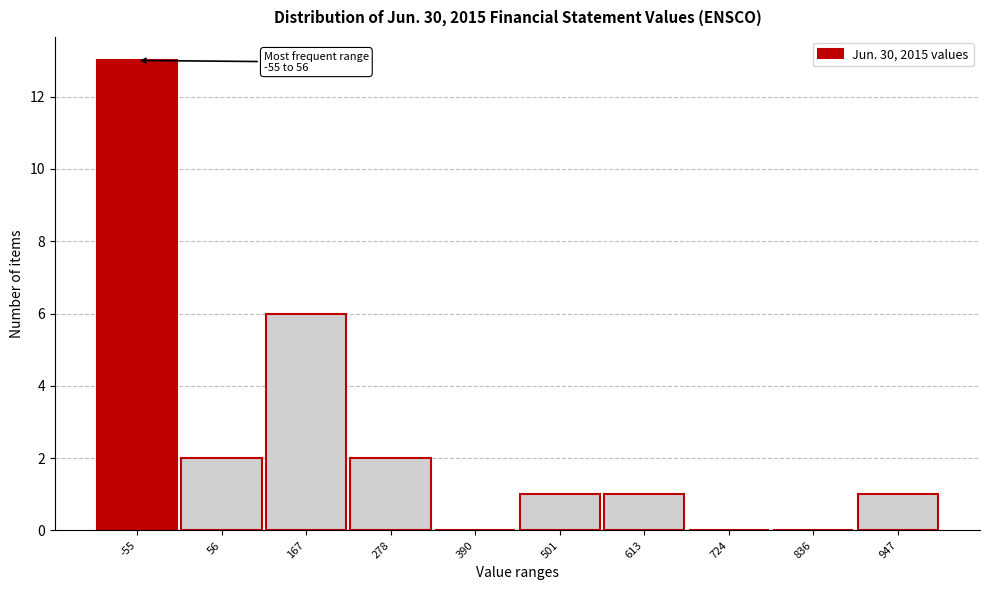

Reading left to right, extract all data points from this chart.

-55=13	56=2	167=6	278=2	390=0	501=1	613=1	724=0	836=0	947=1